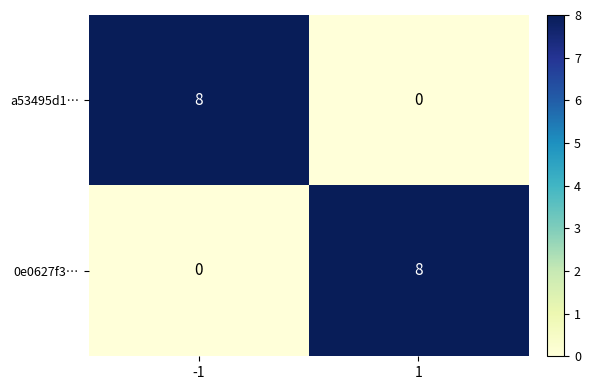

What is the highest value of the a53495d1… series?

8